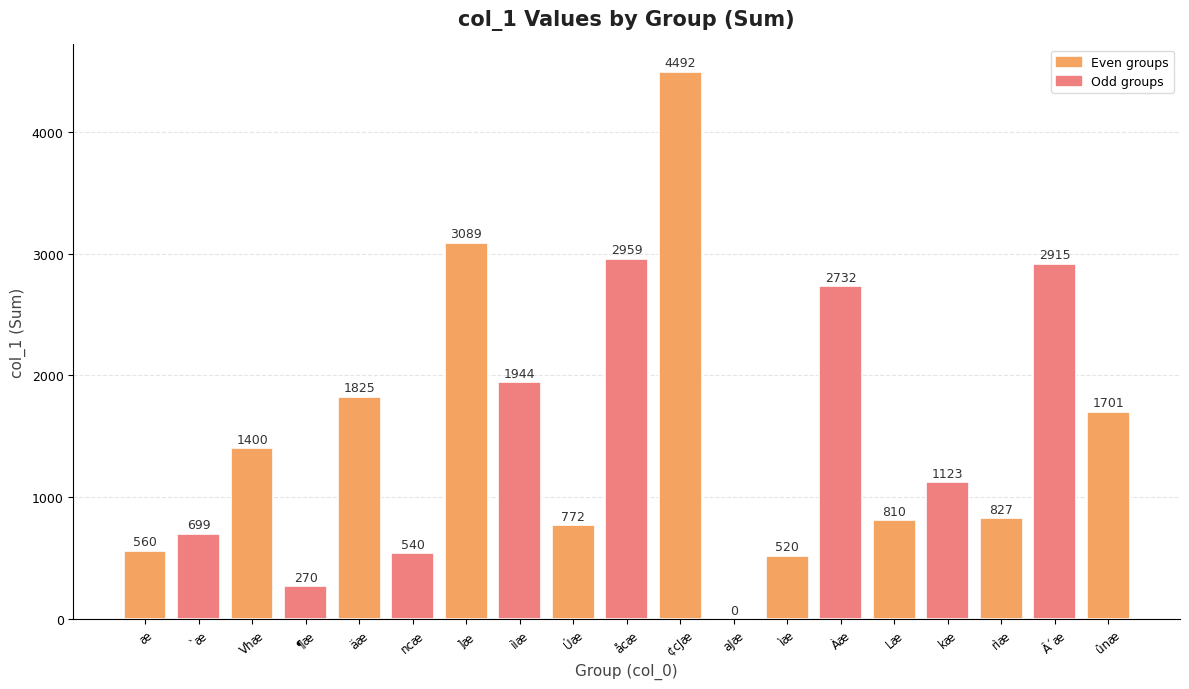

Does the chart contain stacked bars?

No